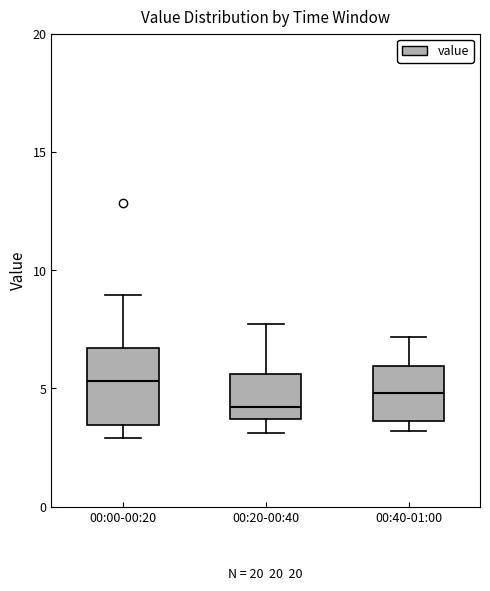

Which box has the lowest median line?

00:20-00:40